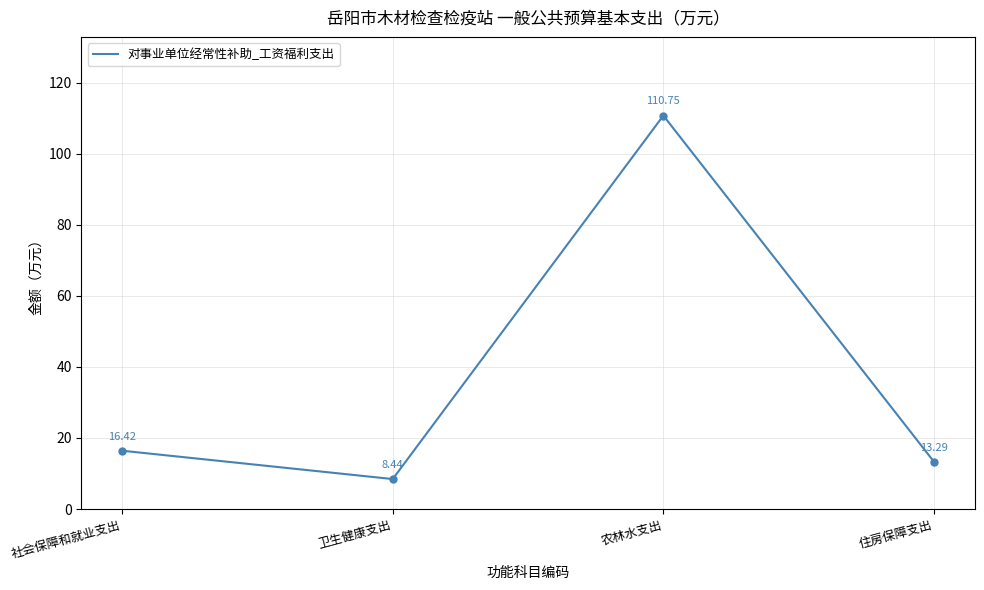

What is the difference between the maximum and second lowest values?

97.5